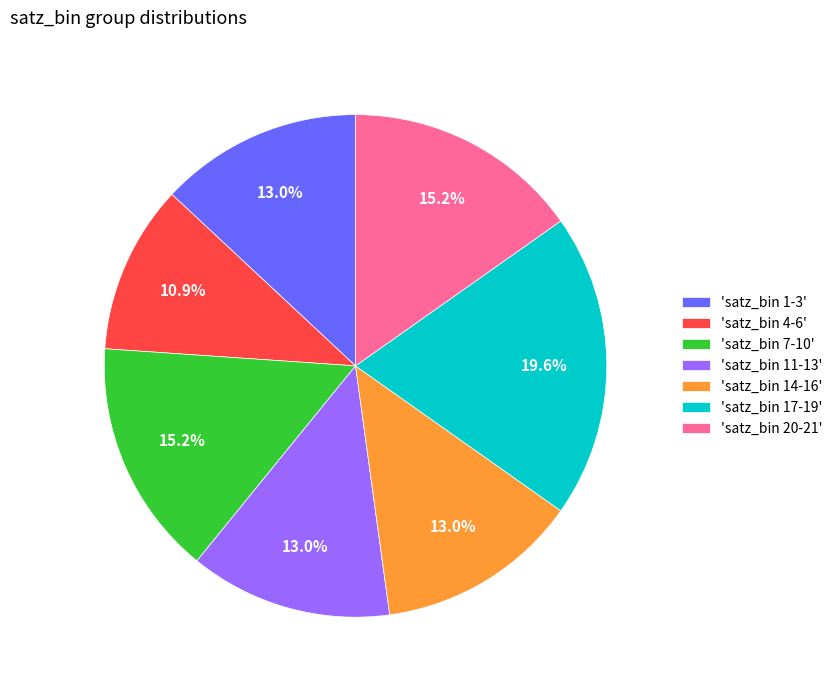

To the nearest percent, what is the average slice percentage?

14%